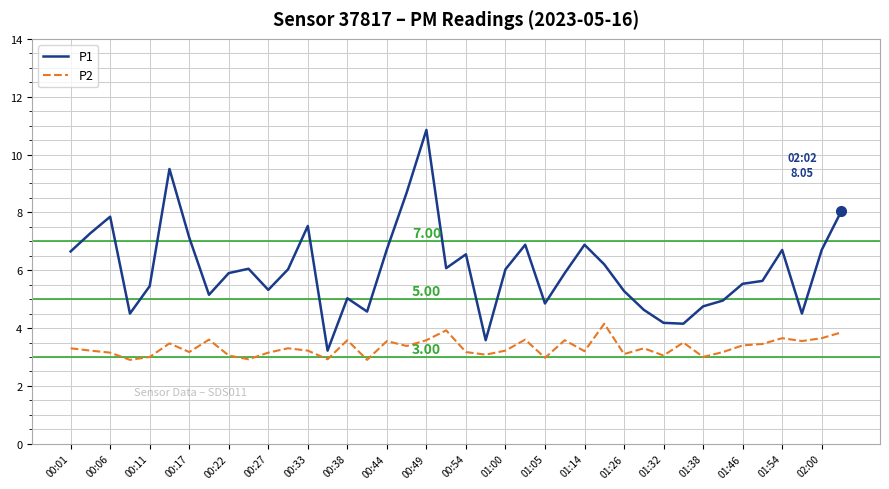

Rank the series by their maximum value, from lowest to highest.

P2, P1